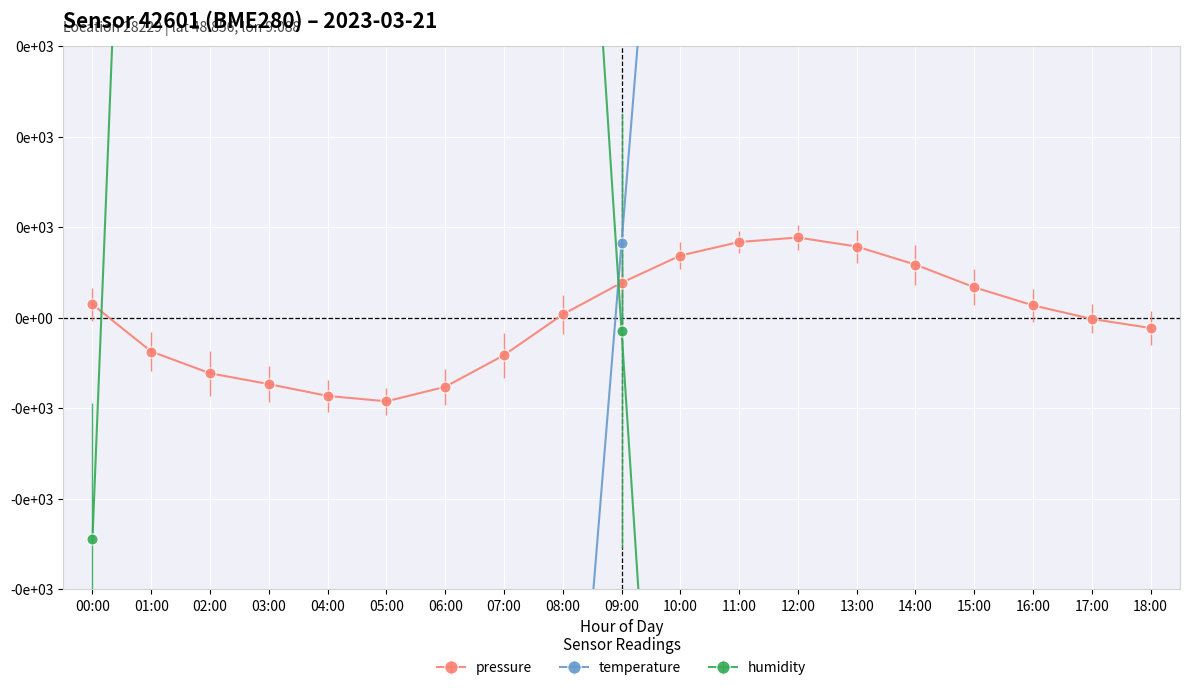

Where do pressure and temperature first cross each other?

08:00 and 09:00